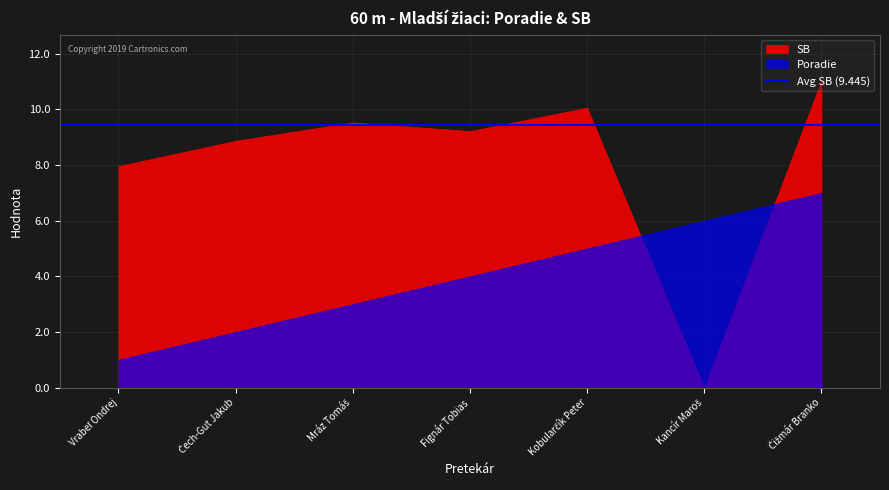

Between Fignár Tobias and Čižmár Branko, which is larger?

Čižmár Branko